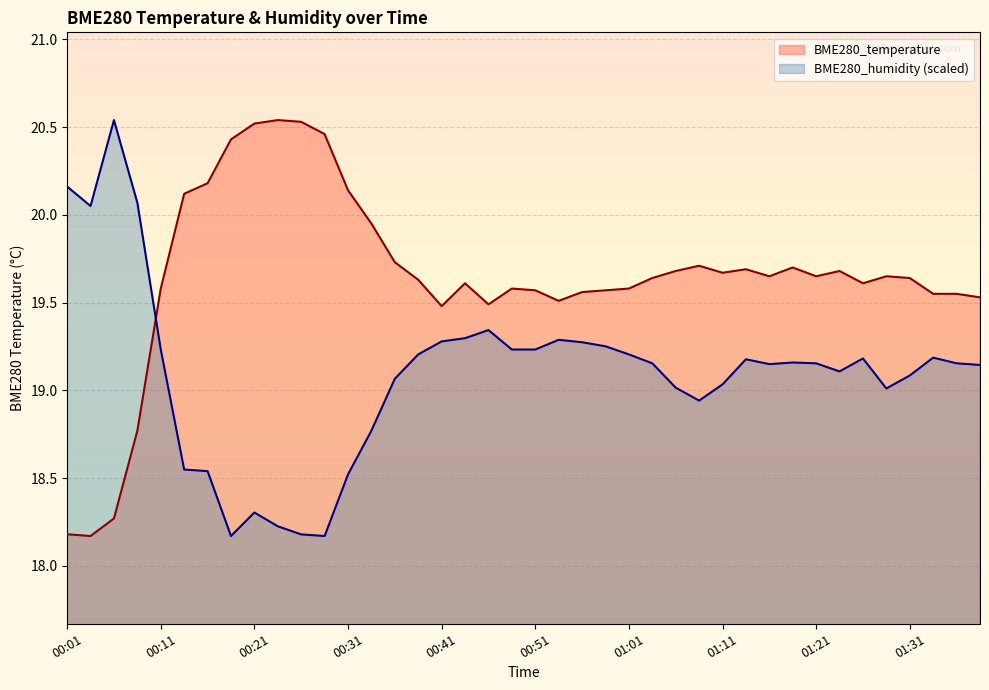

At which category does the chart reach its peak across all series?

00:23